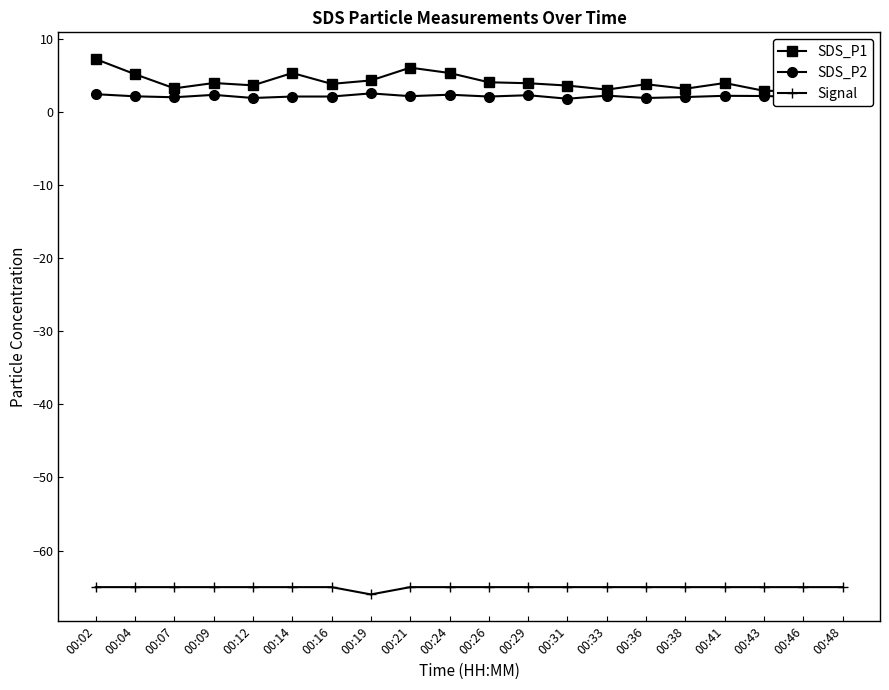

What is the sum of the SDS_P1 values at 00:31 and 00:16?

7.4